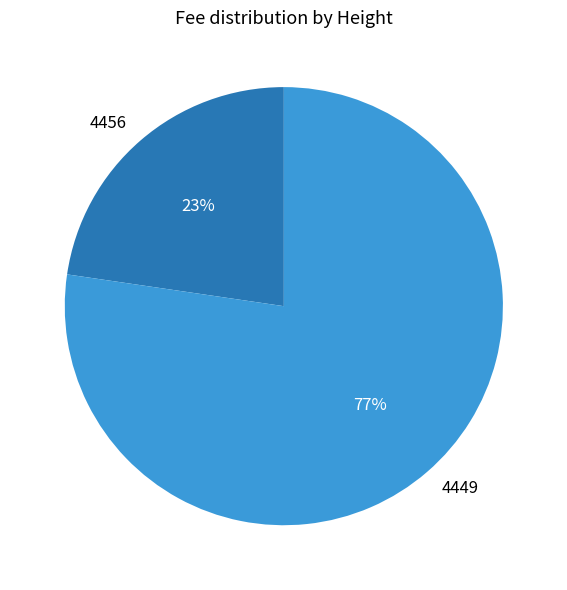

Which category has the biggest portion of the pie?

4449